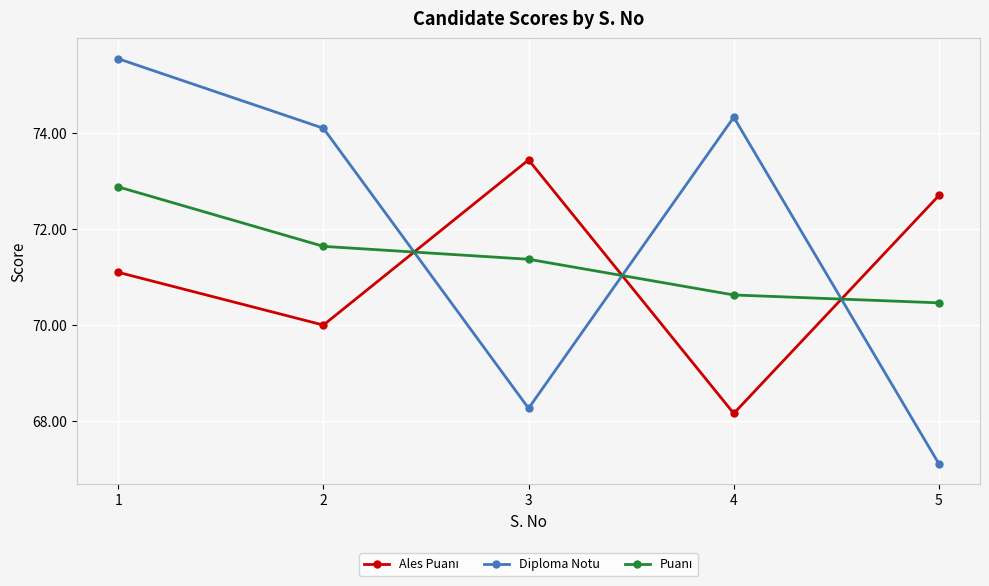

How many data points in Diploma Notu are above 74?

3